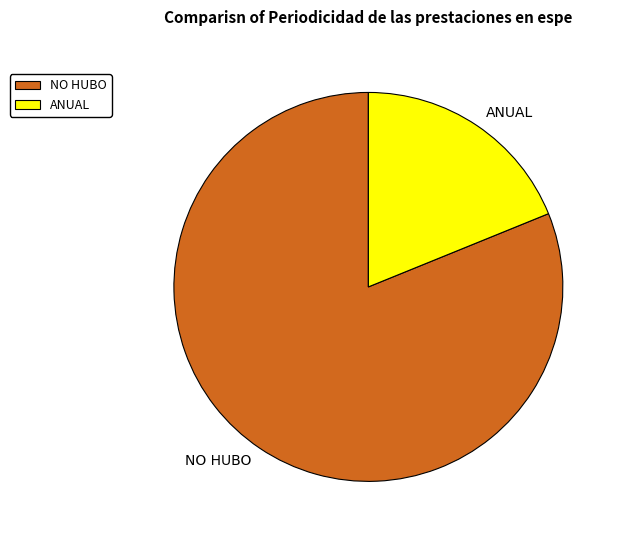

Which slice is the smallest?

ANUAL